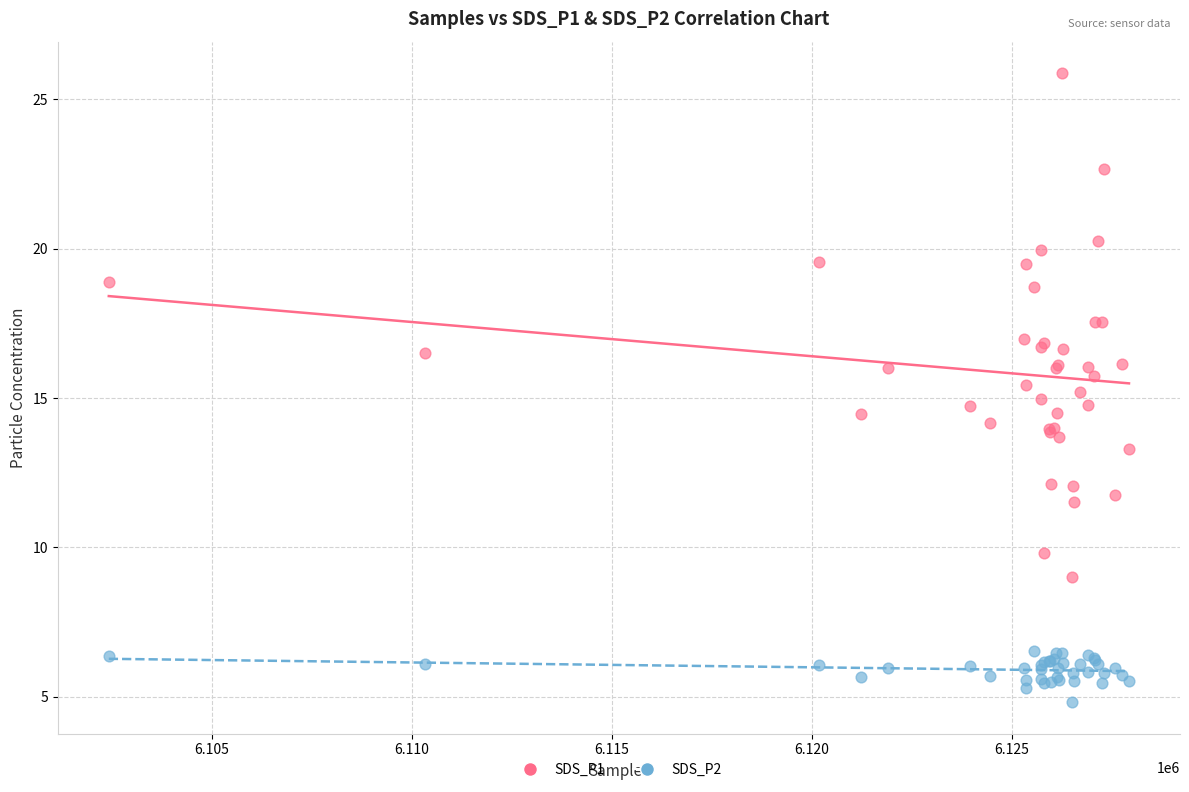

Which series reaches the minimum Y coordinate?

SDS_P2